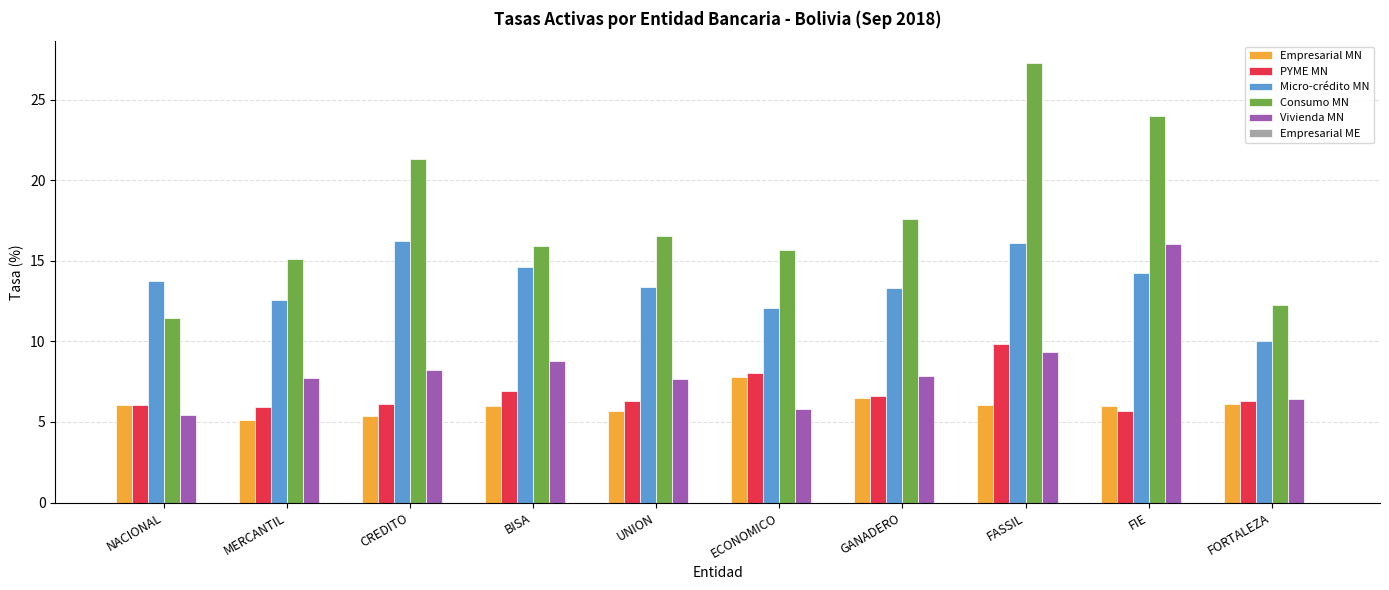

Is it true that Consumo MN equals 27.3 at FASSIL?

True